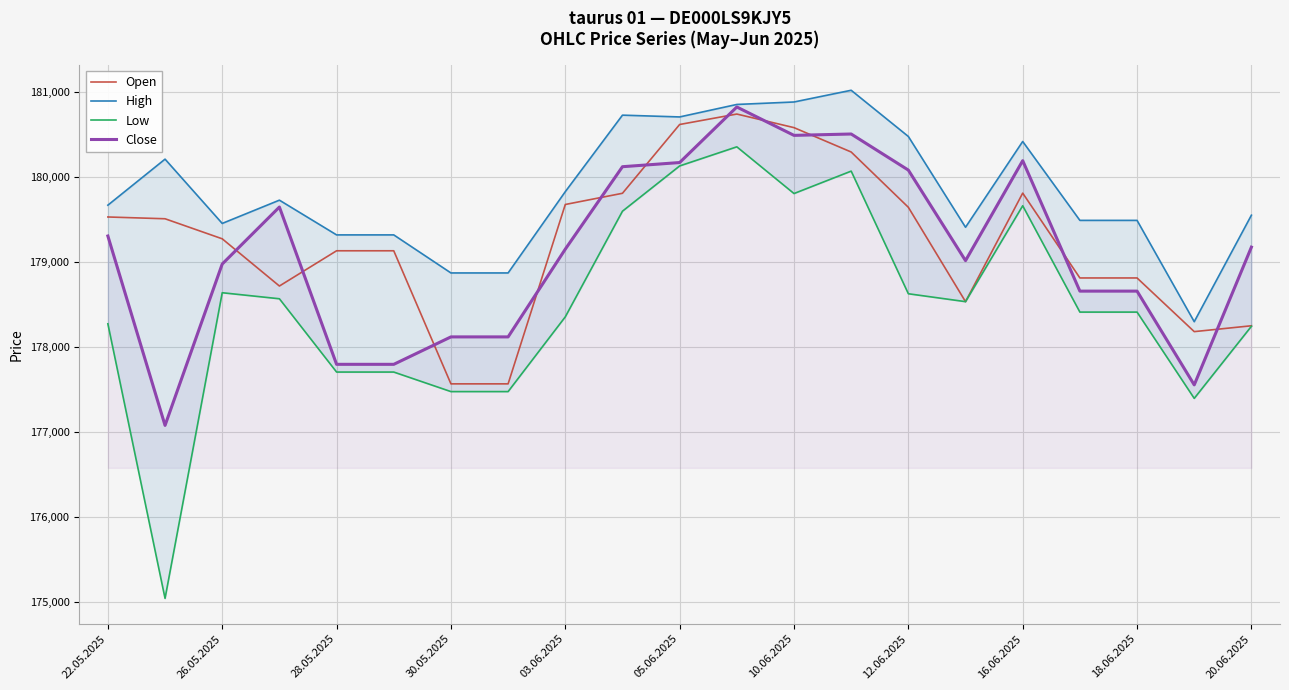

What is the value of the Open point at the 20th from the left?

178181